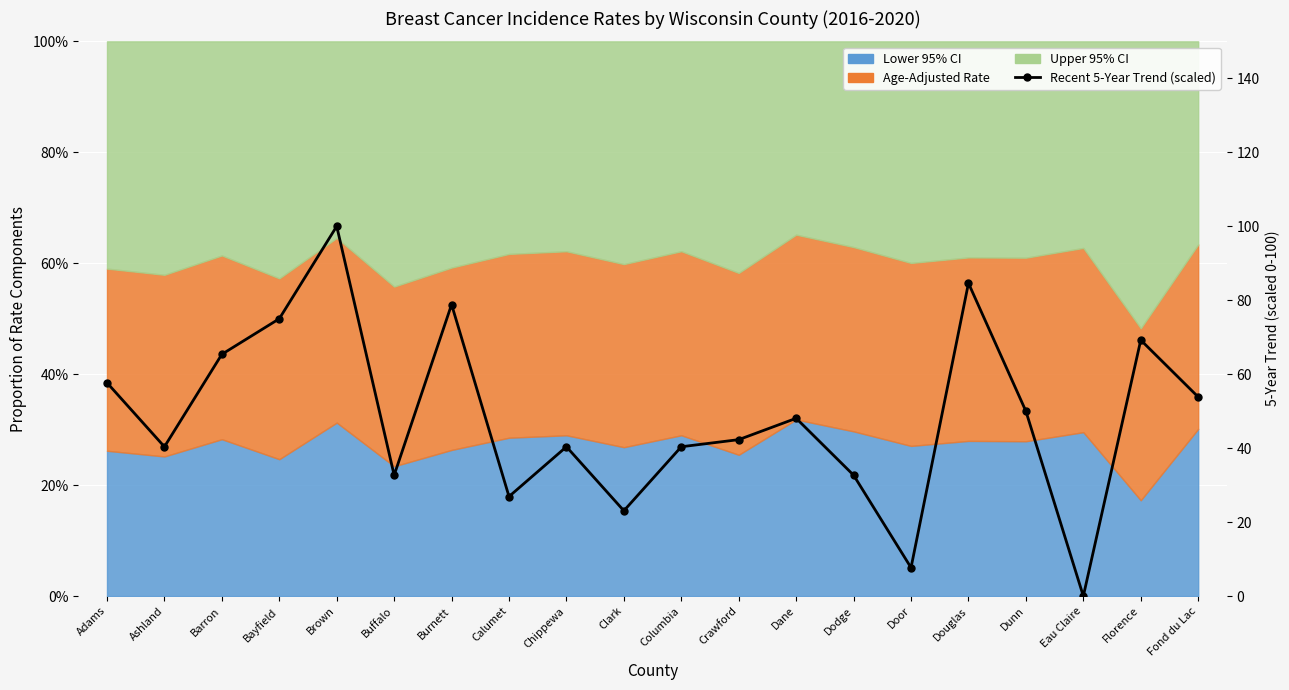

How many categories are shown in the chart?

20